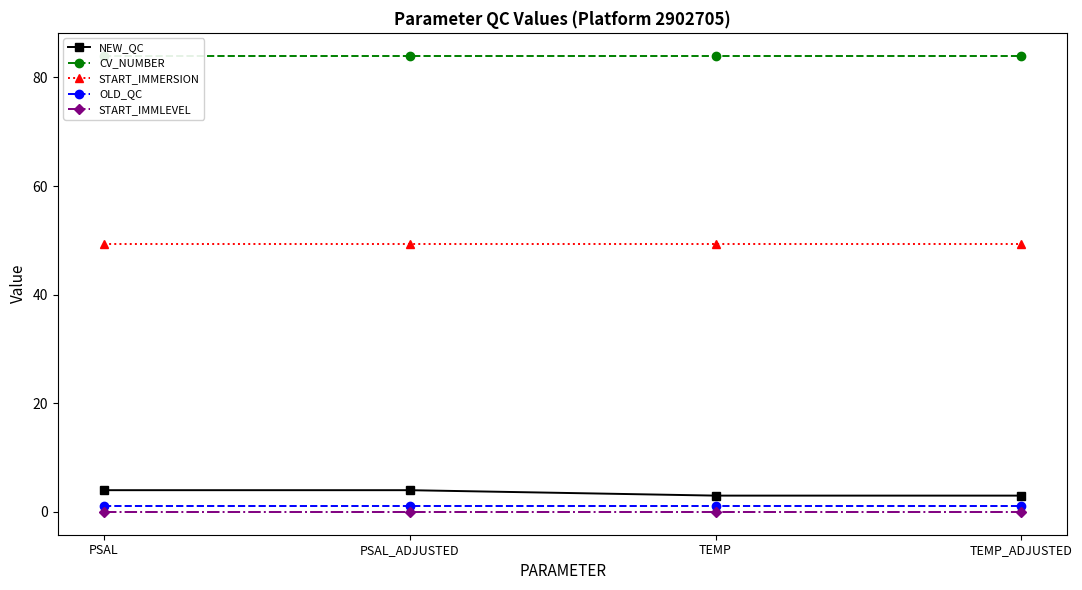

List the labels in order of START_IMMLEVEL value, largest first.

PSAL, PSAL_ADJUSTED, TEMP, TEMP_ADJUSTED